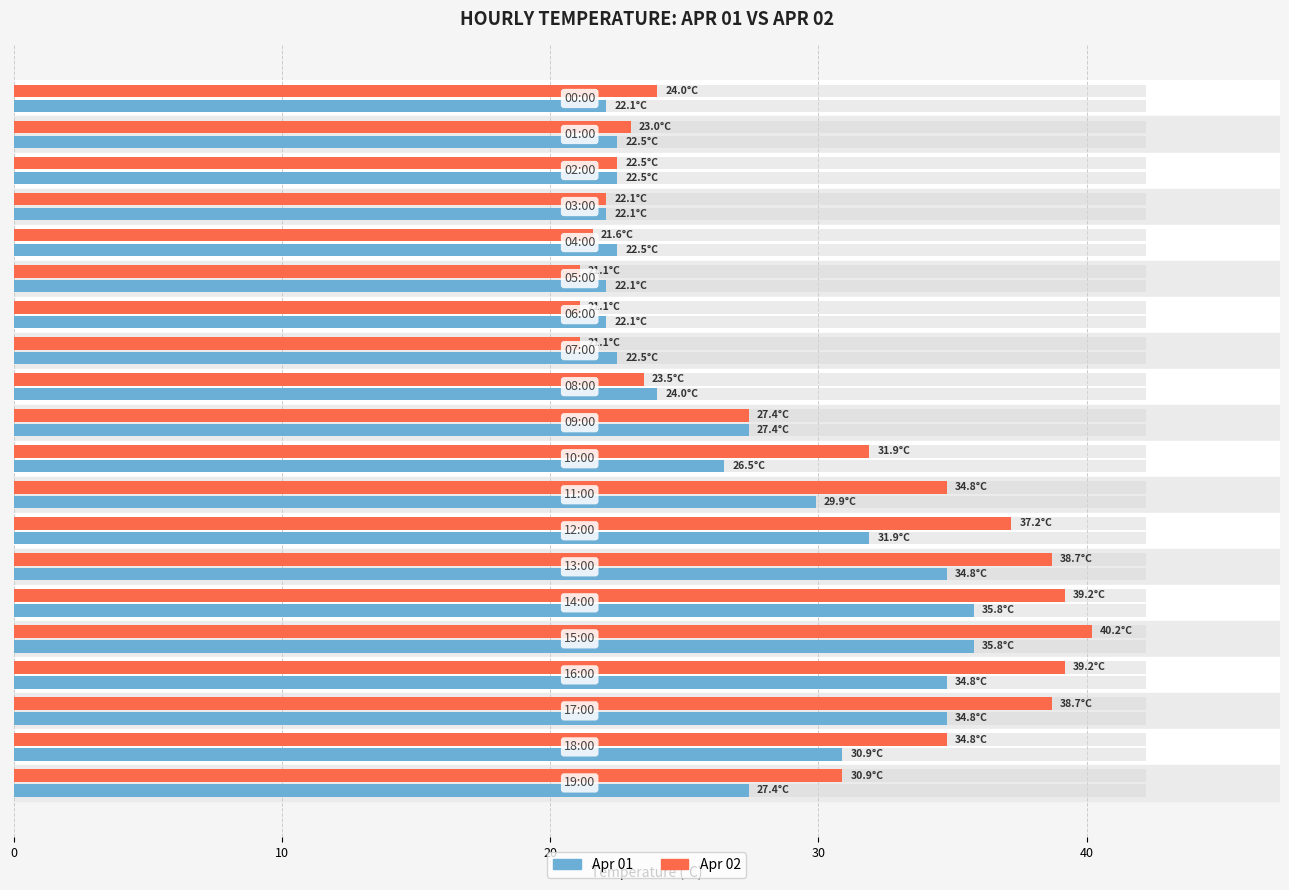

What is the minimum value shown in the chart?

21.1